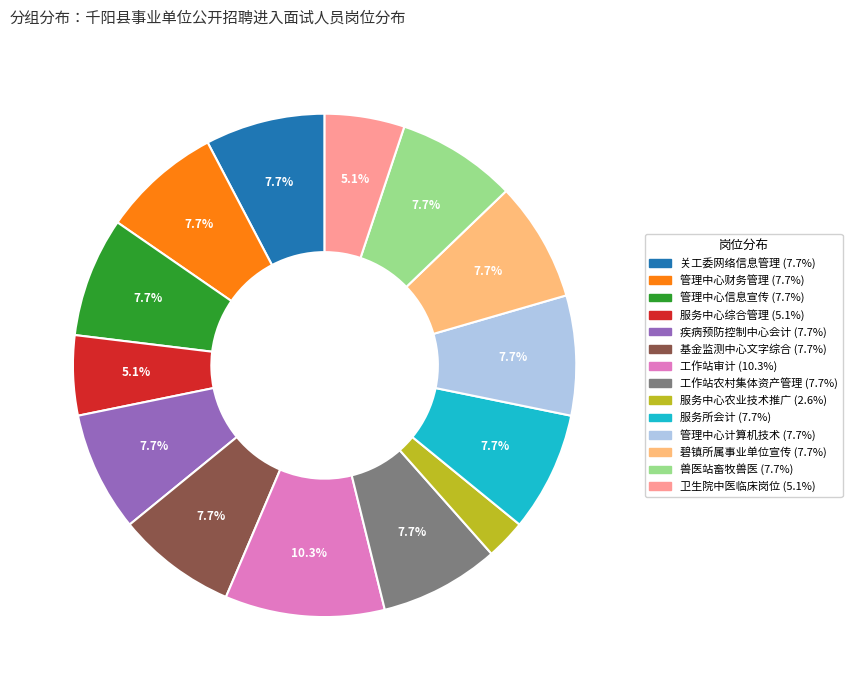

Is there a majority slice in this chart?

No